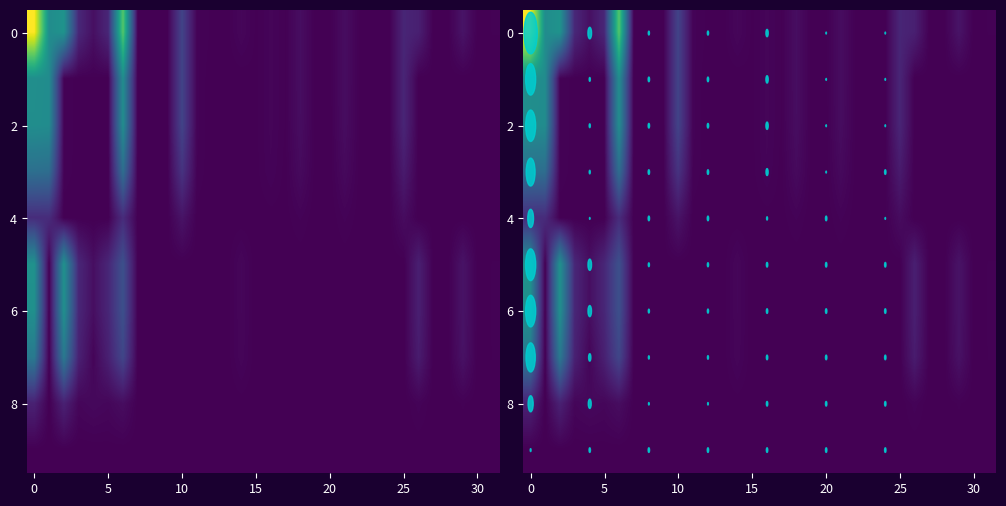

How many series are shown in this chart?

10